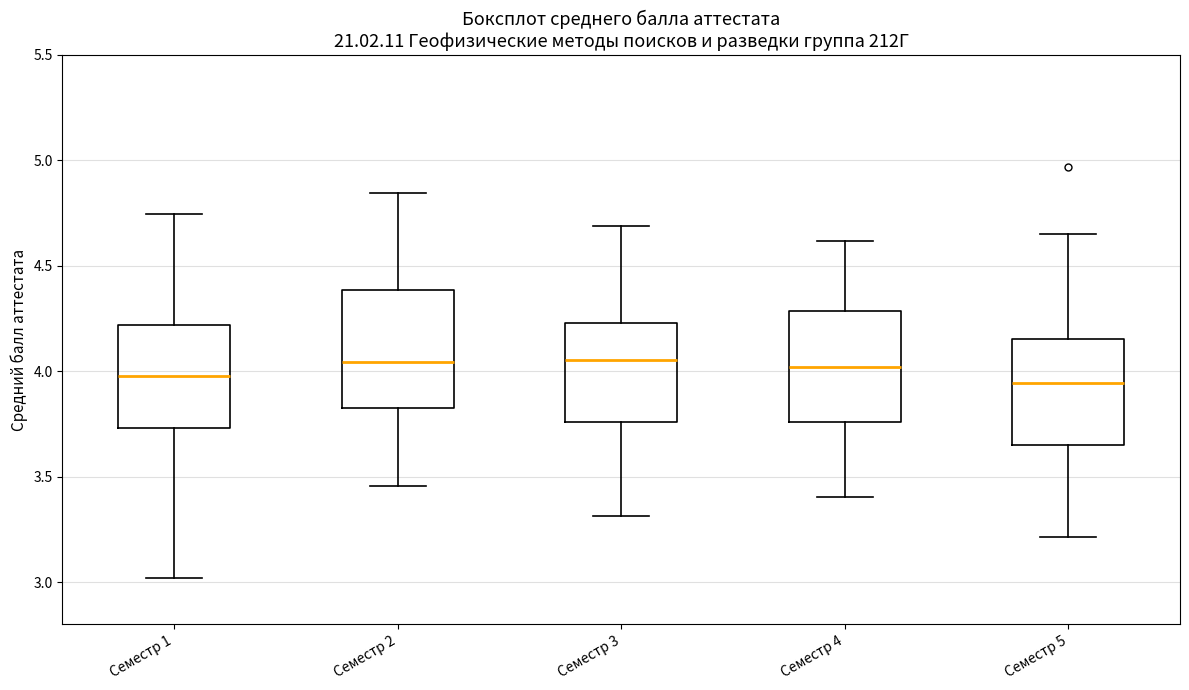

Where is the lower edge of the box for Семестр 2 on the y-axis? The values are not printed on the chart, so give them approximately, as read against the axis.

3.85